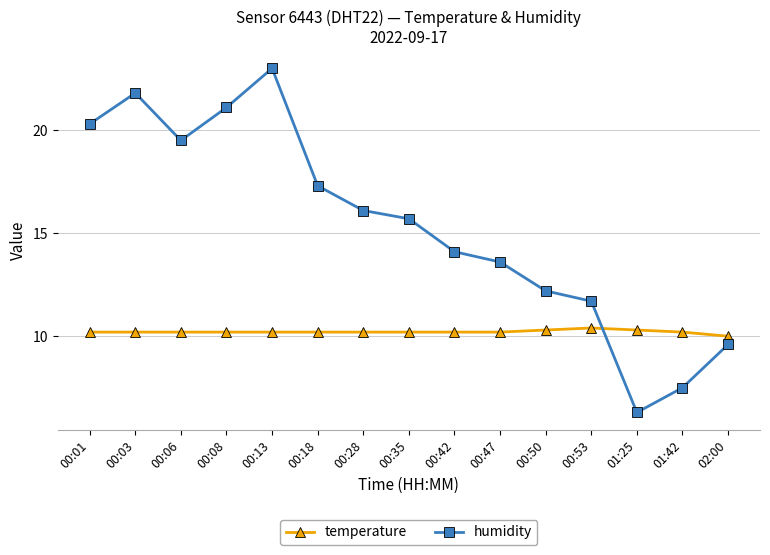

What is the difference between the maximum and minimum values in the humidity series?

16.7